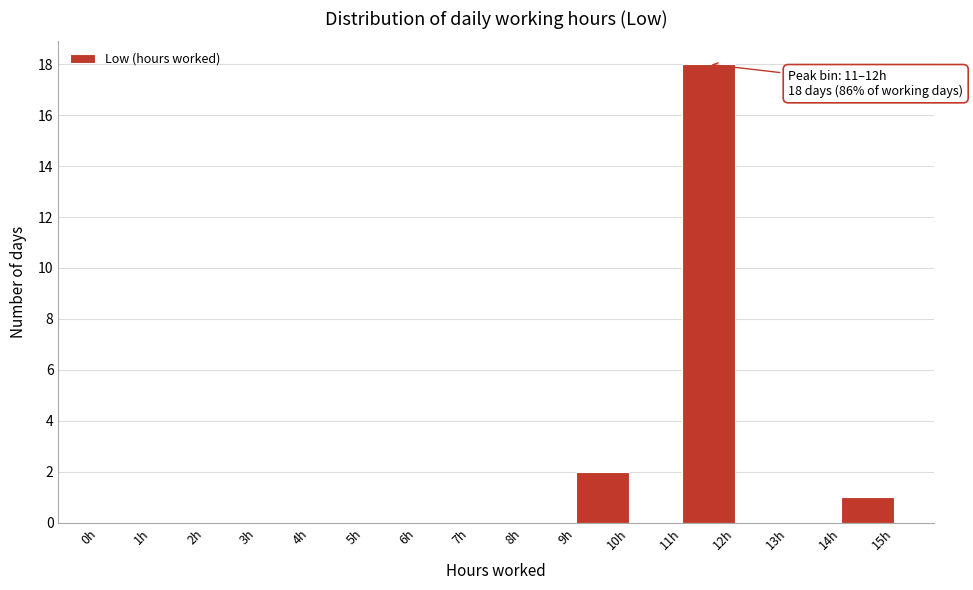

Over which range of the x-axis is the bar tallest?

11 to 12